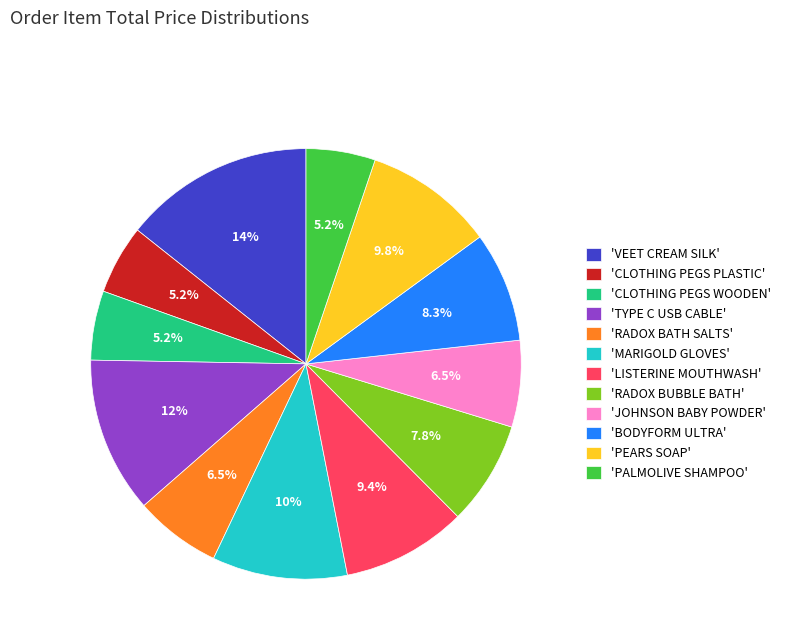

What is the largest slice in the pie chart?

'VEET CREAM SILK'